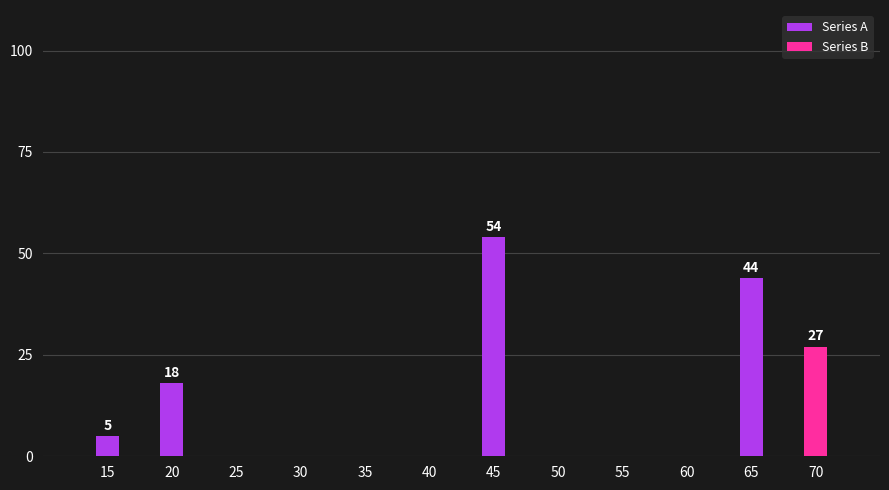

Which series has the largest range (max minus min)?

Series A